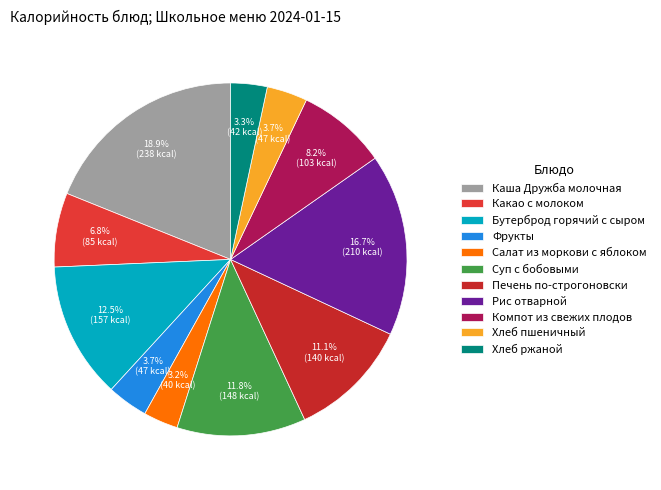

To the nearest percent, what is the difference between the largest and smallest slice percentages?

16%